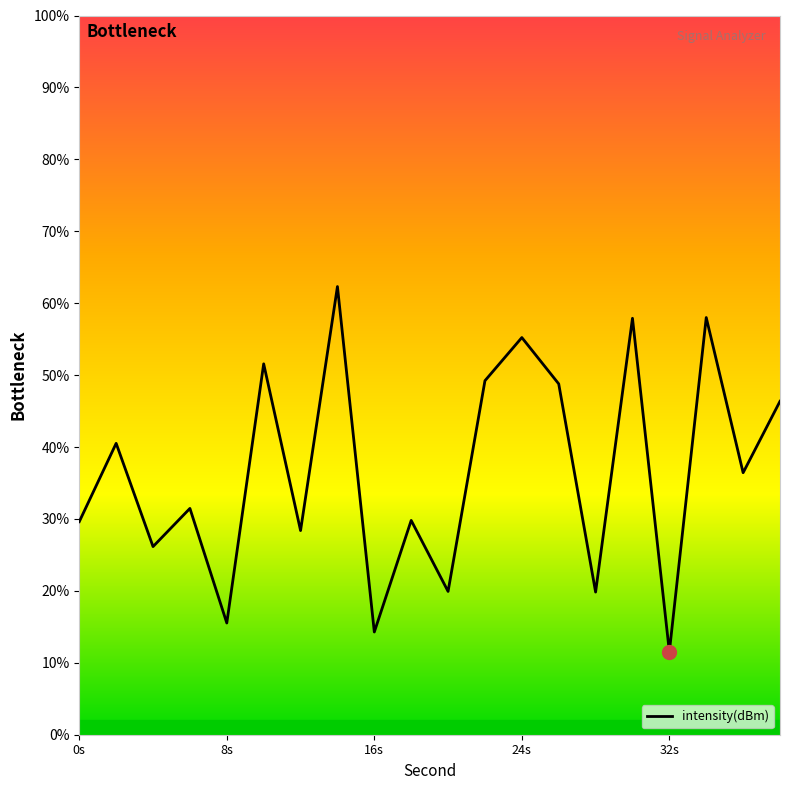

What is the ratio of the value at 36 to the value at 2?

0.9